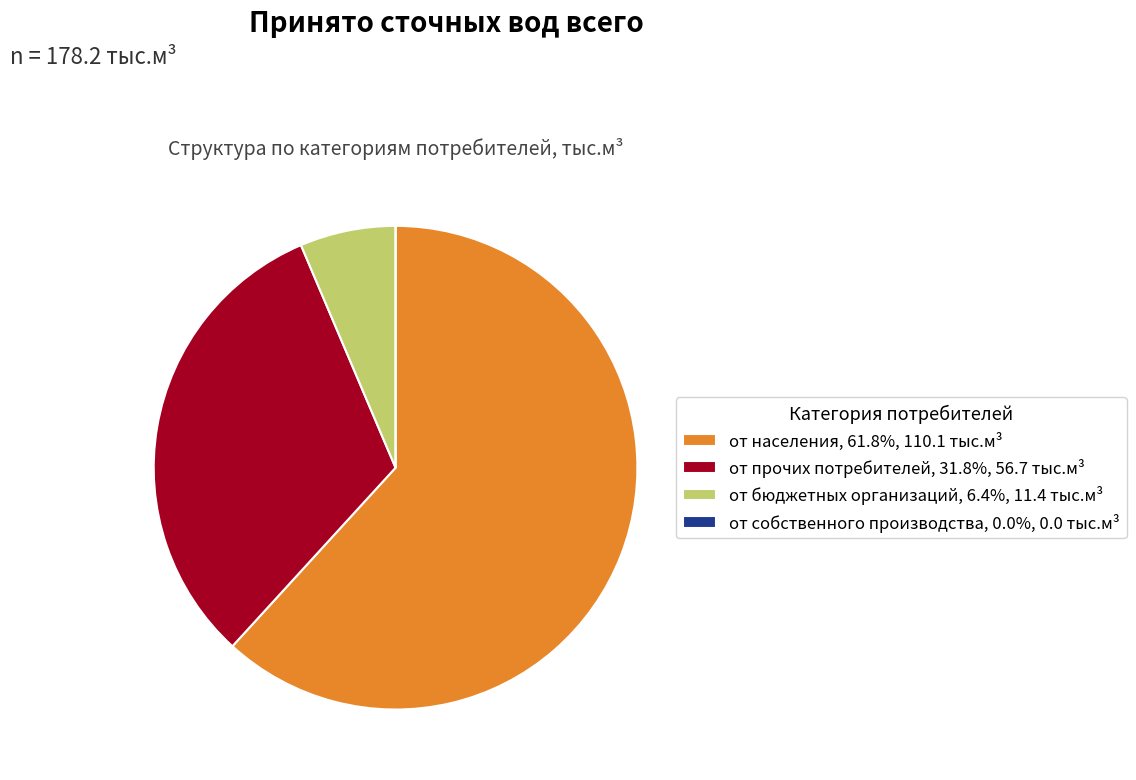

Is от бюджетных организаций, 6.4%, 11.4 тыс.м³ the majority of the pie?

No